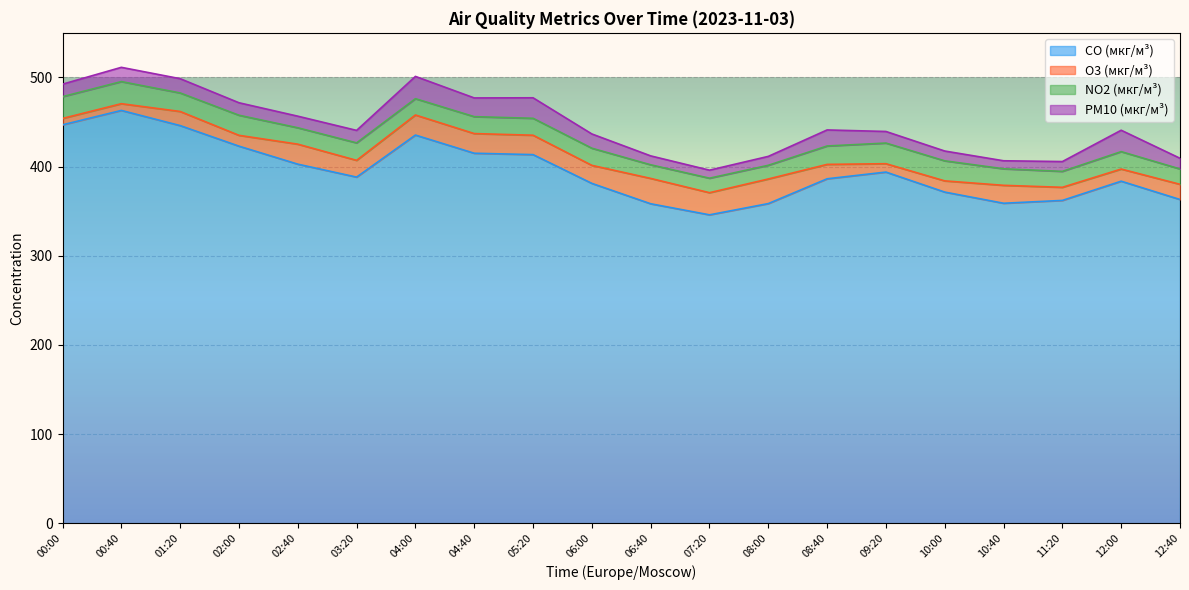

What is the difference between the highest and lowest values at 04:40?

396.0